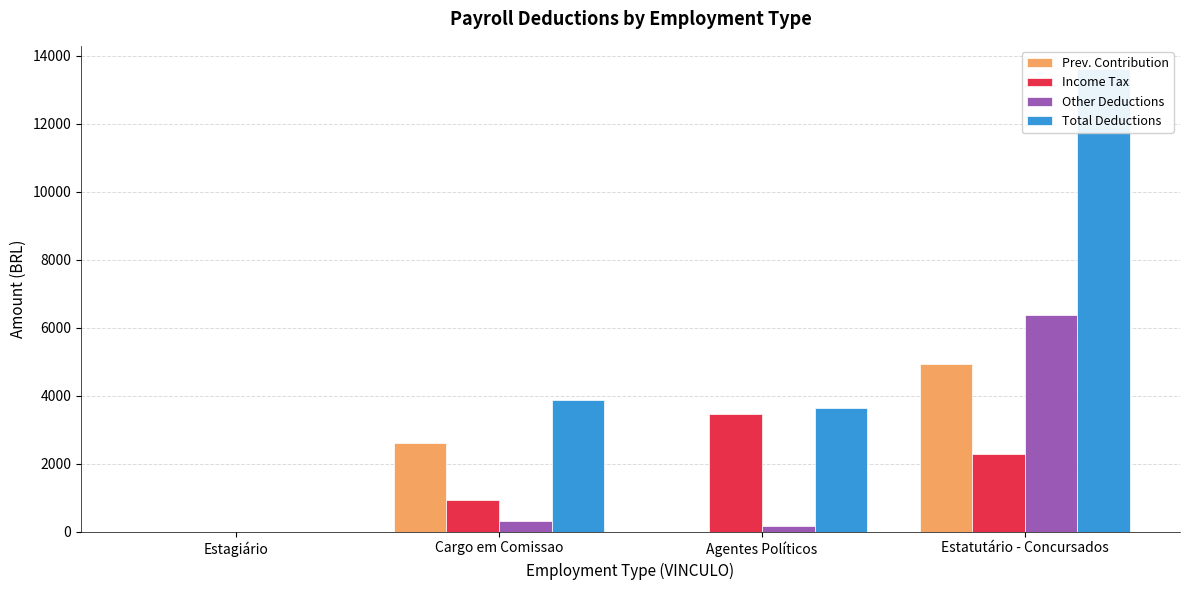

Which series has the largest range (max minus min)?

Total Deductions